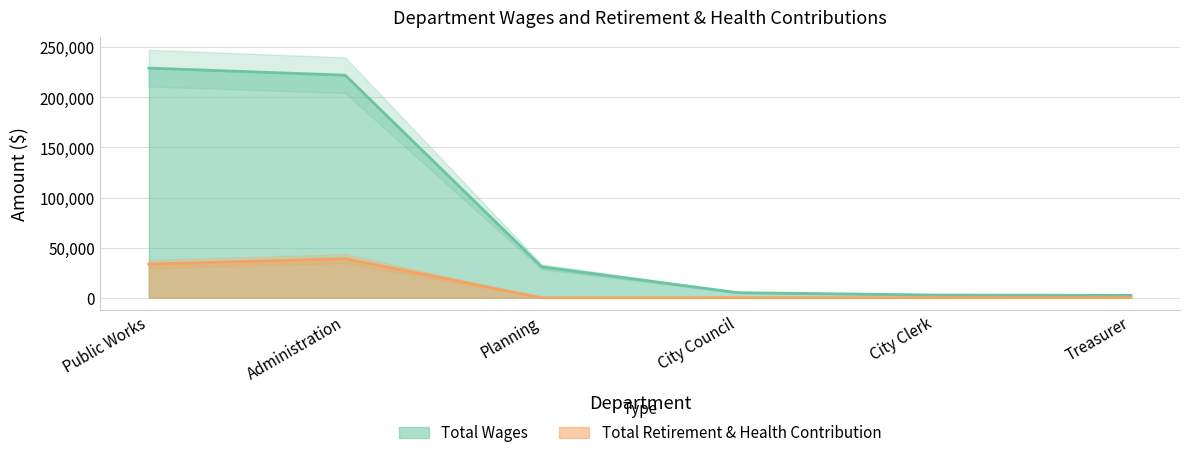

Which has a higher value, Treasurer or City Council?

City Council